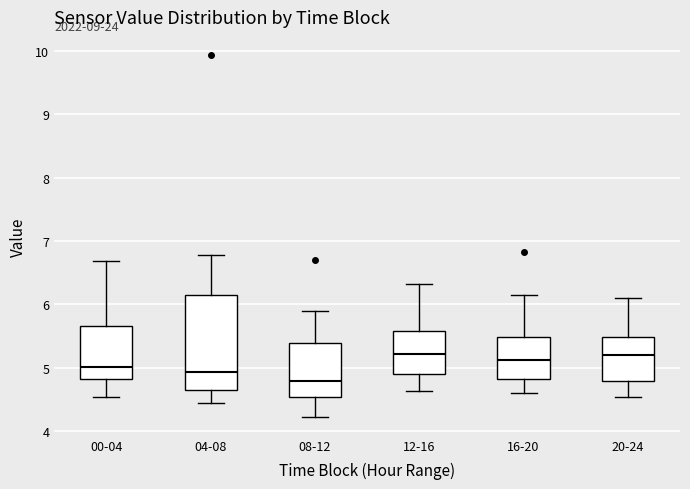

Reading left to right, read every box against the y-axis: the position of its median line, the range the box covers, and the ends of its whiskers. The values are not printed on the chart, so give them approximately, as read against the axis.

00-04: median 5.0, box 4.8 to 5.7, whiskers 4.6 to 6.7
04-08: median 4.9, box 4.6 to 6.2, whiskers 4.5 to 6.8
08-12: median 4.8, box 4.5 to 5.4, whiskers 4.2 to 5.9
12-16: median 5.2, box 4.9 to 5.6, whiskers 4.6 to 6.3
16-20: median 5.1, box 4.8 to 5.5, whiskers 4.6 to 6.2
20-24: median 5.2, box 4.8 to 5.5, whiskers 4.6 to 6.1